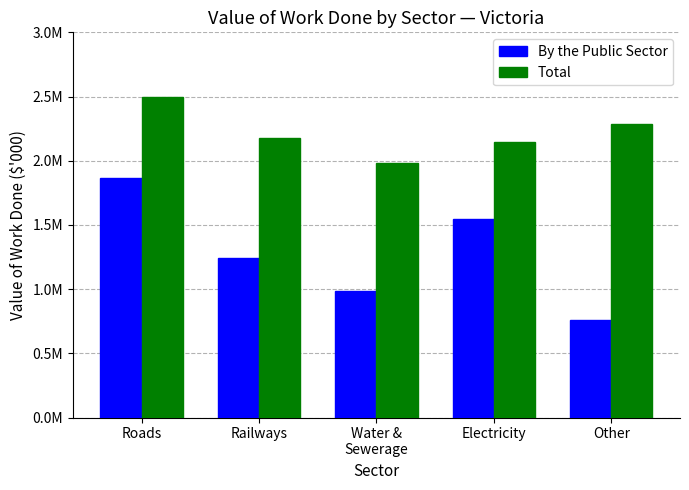

Does the chart contain stacked bars?

No